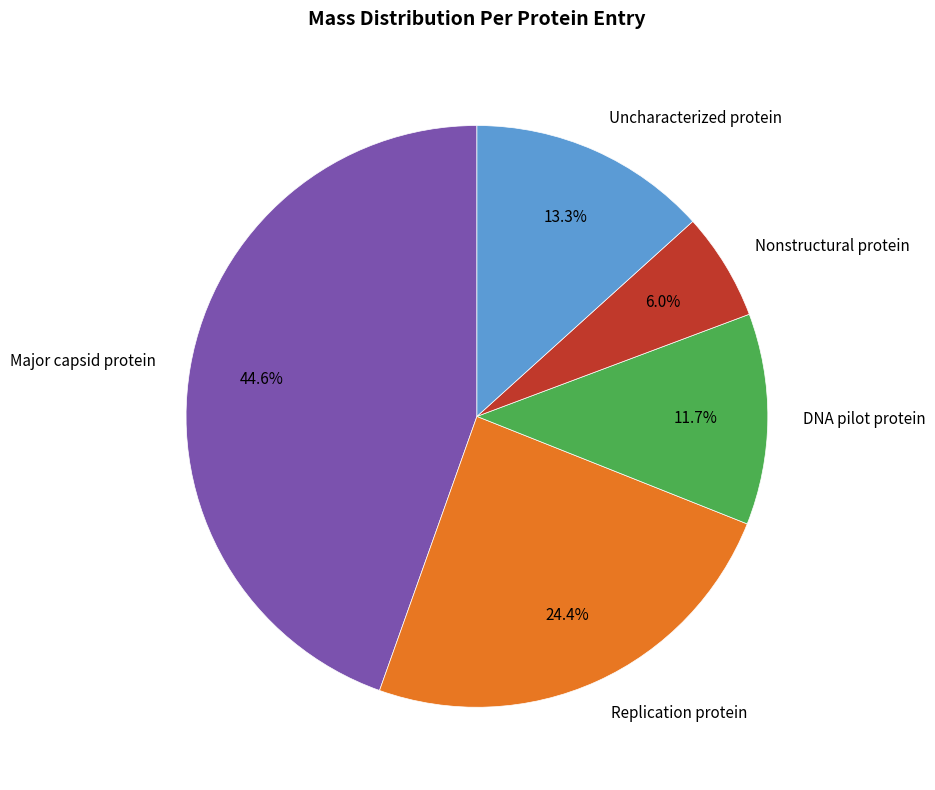

What is the total percentage of Replication protein and Uncharacterized protein?

37.7%